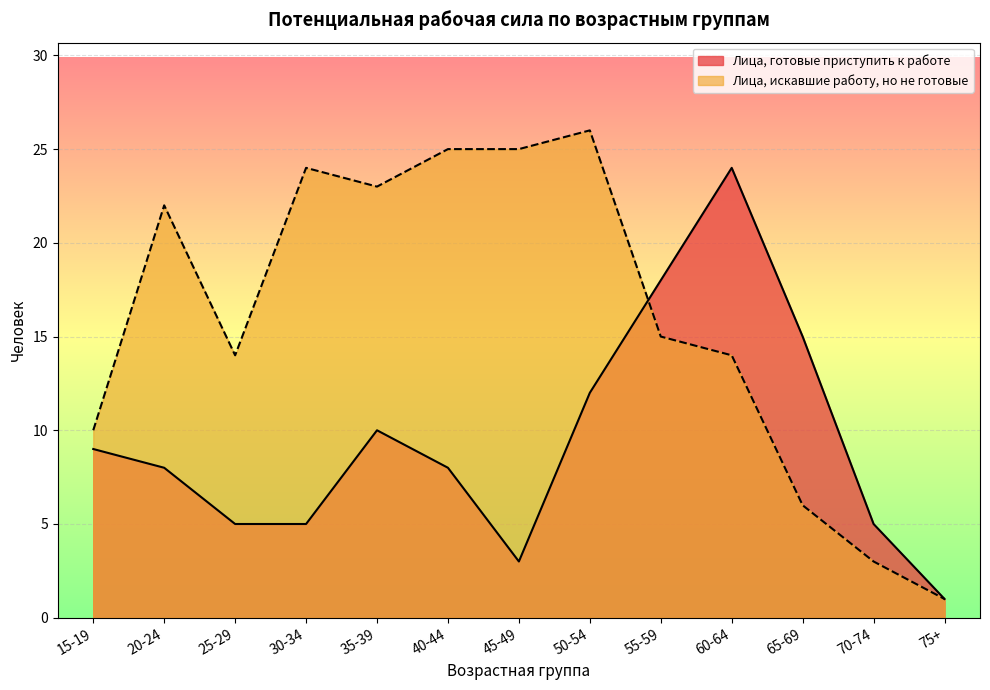

What is the difference between the second highest and second lowest values in the Лица, искавшие работу, но не готовые series?

22